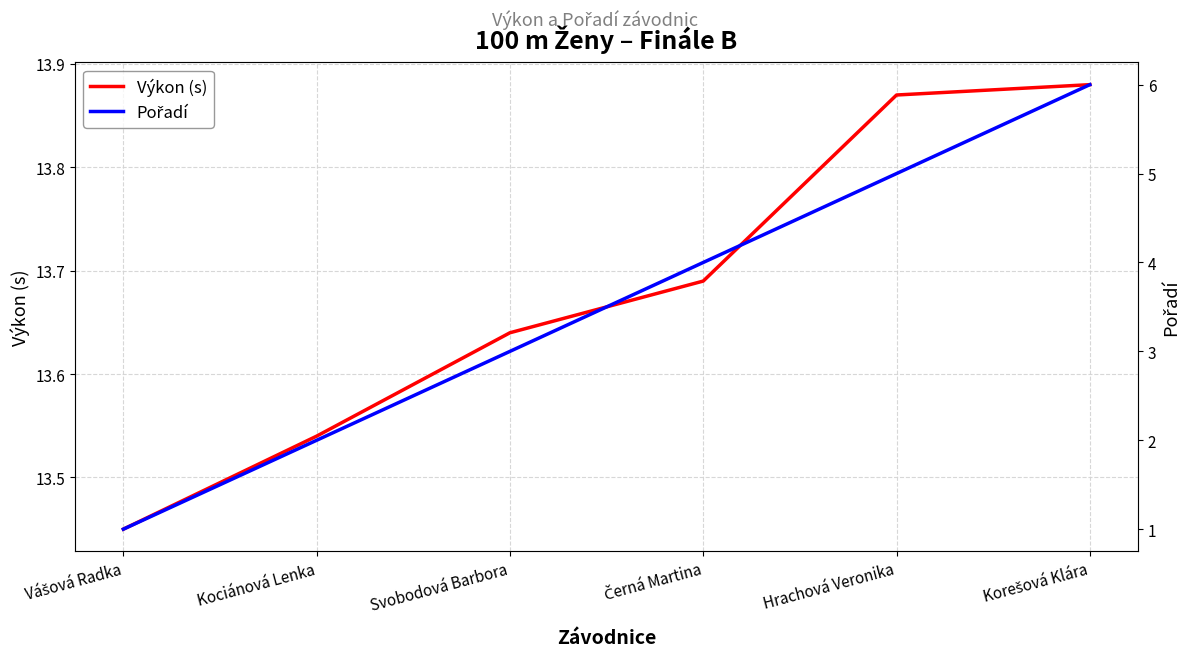

True or false: Pořadí and Výkon (s) cross at least once.

False